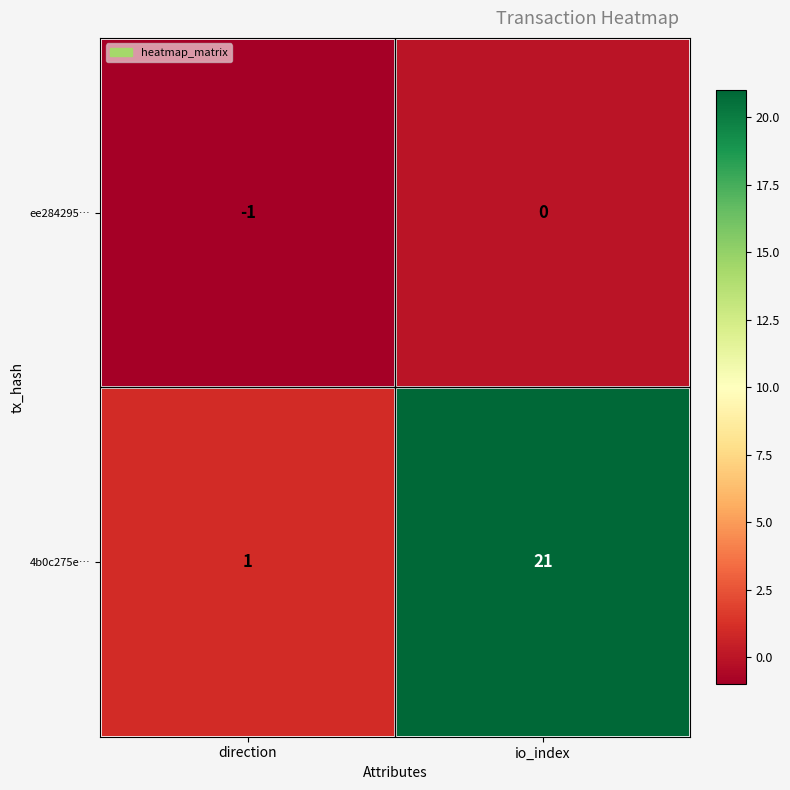

Reading right to left, list all the values displayed in this chart.

ee284295…: io_index=0	direction=-1
4b0c275e…: io_index=21	direction=1